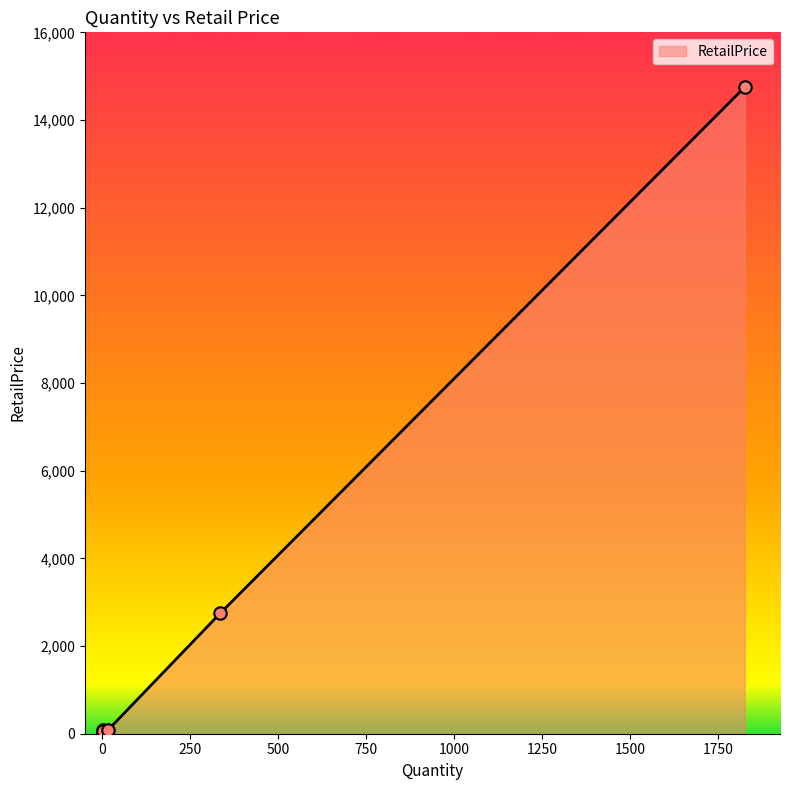

Approximately how many times larger is the value at 3 compared to 2?

2.1